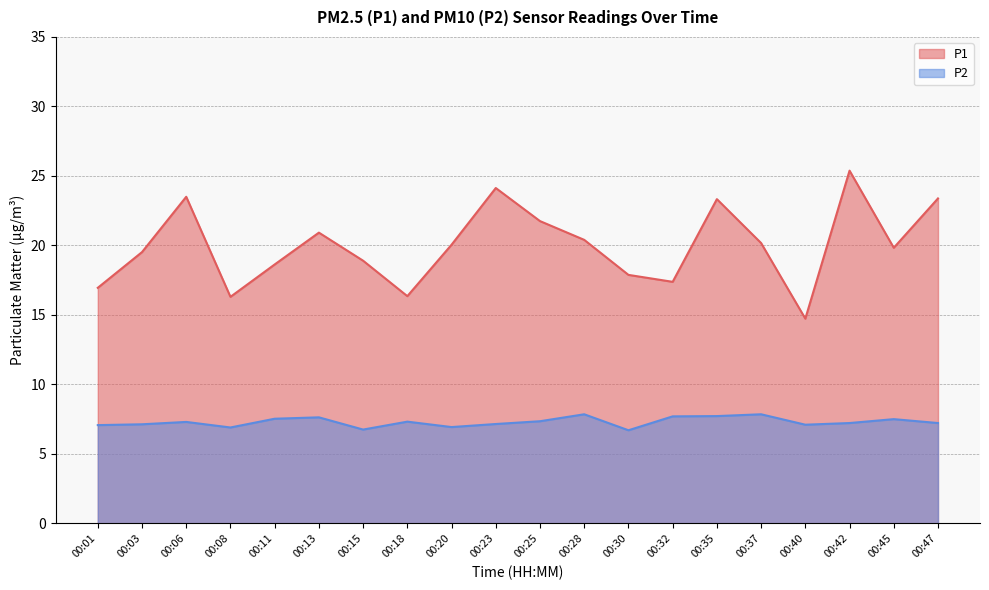

What is the sum of all P1 values?

399.5